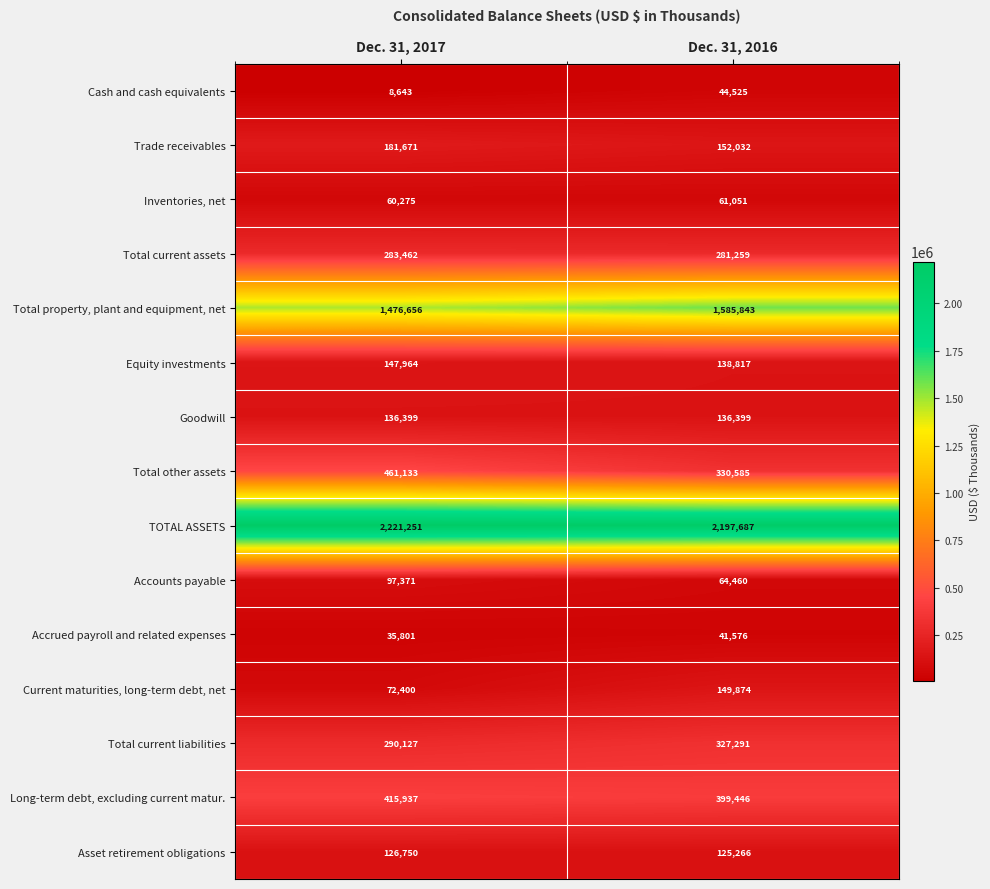

True or false: Accrued payroll and related expenses has a value of 74809 at Dec. 31, 2016.

False